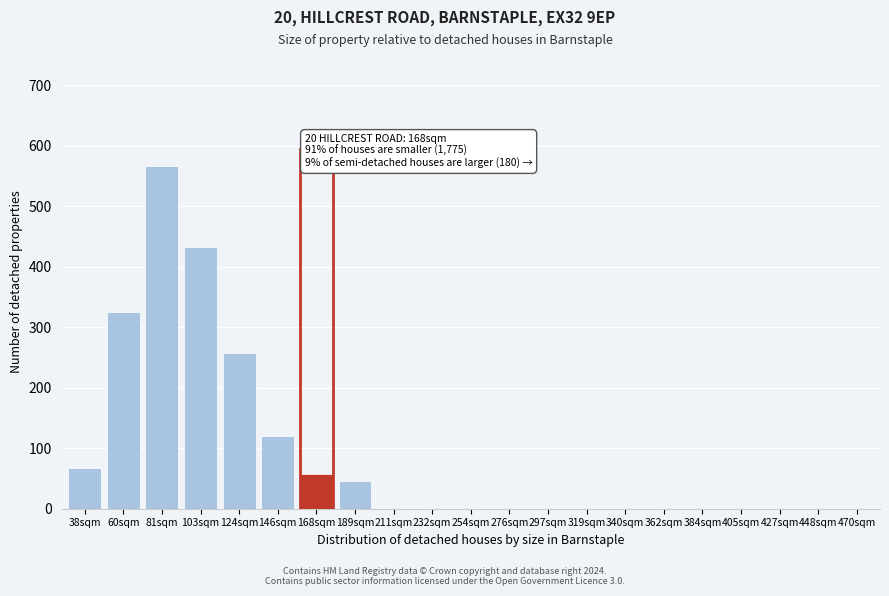

Reading right to left, what are all the values shown in this chart?

470sqm=0	448sqm=0	427sqm=0	405sqm=0	384sqm=0	362sqm=0	340sqm=0	319sqm=0	297sqm=0	276sqm=0	254sqm=0	232sqm=0	211sqm=0	189sqm=45	168sqm=58	146sqm=120	124sqm=257	103sqm=432	81sqm=567	60sqm=325	38sqm=68